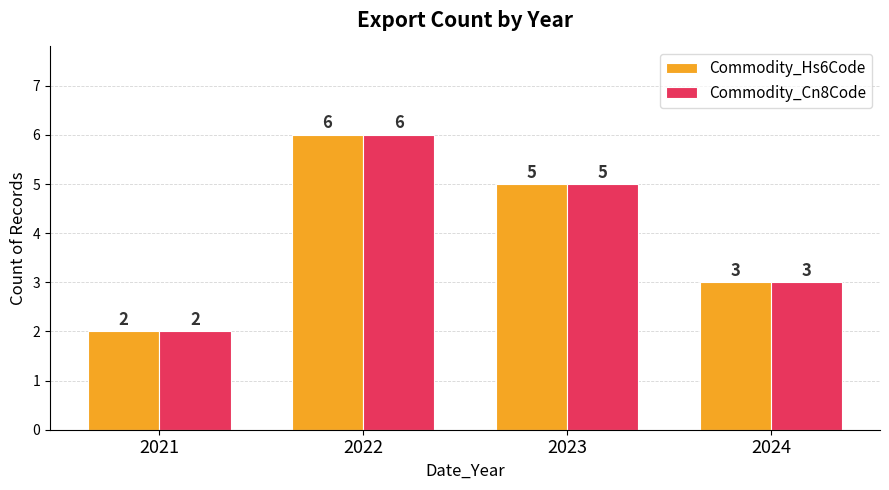

What is the value of the Commodity_Hs6Code bar at the 2nd from the left?

6